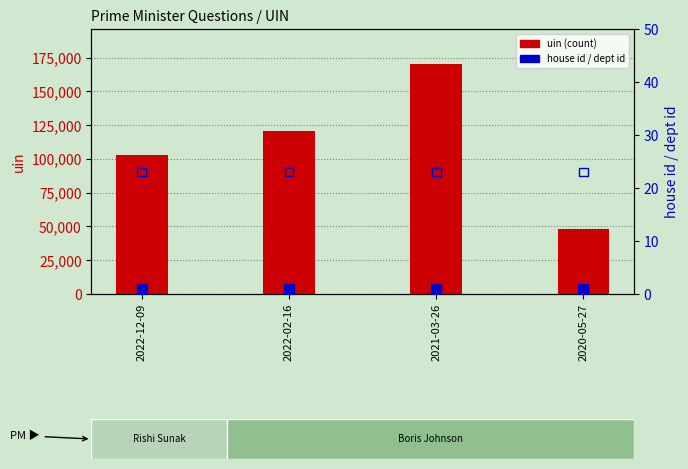

Is the value of house id at 2020-05-27 greater than the value of answering dept id at 2020-05-27?

No